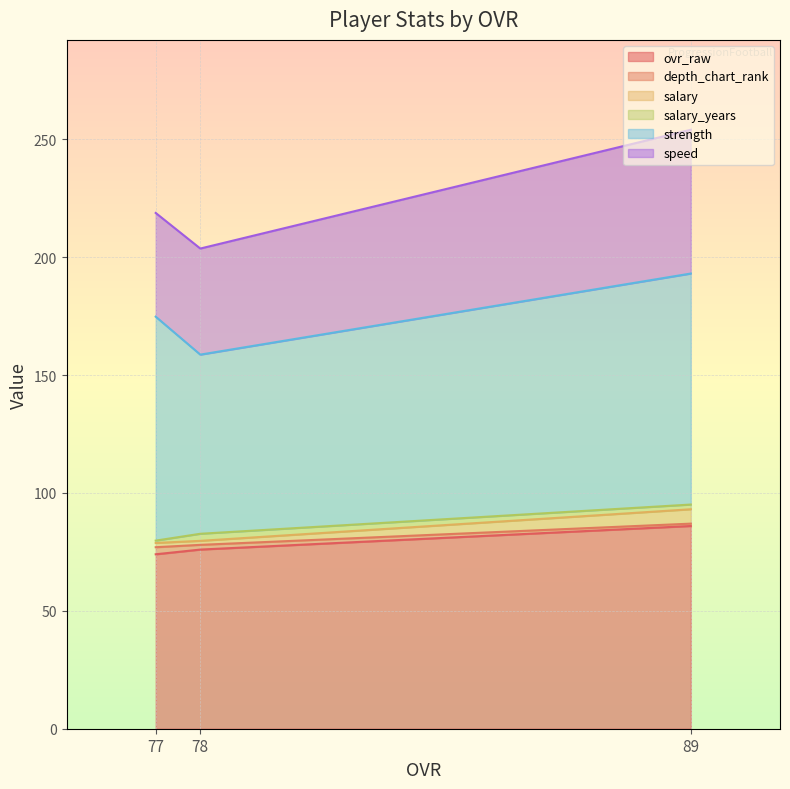

Which label corresponds to the smallest value in the chart?

77